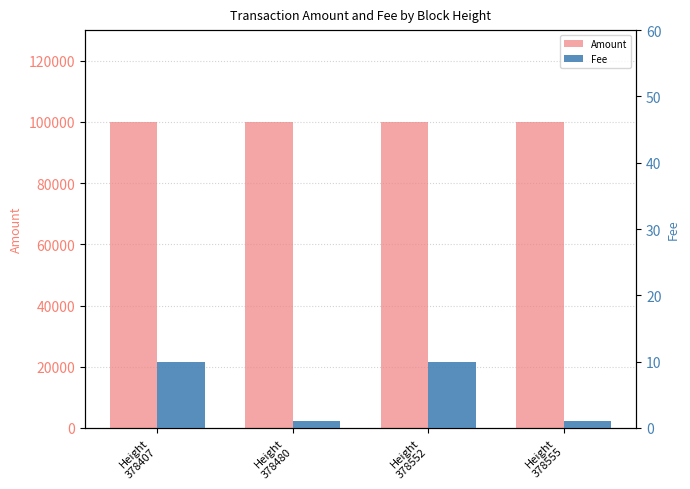

Reading left to right, transcribe all the data shown in this chart.

Amount: 100000	99999	100000	99999
Fee: 10	1	10	1